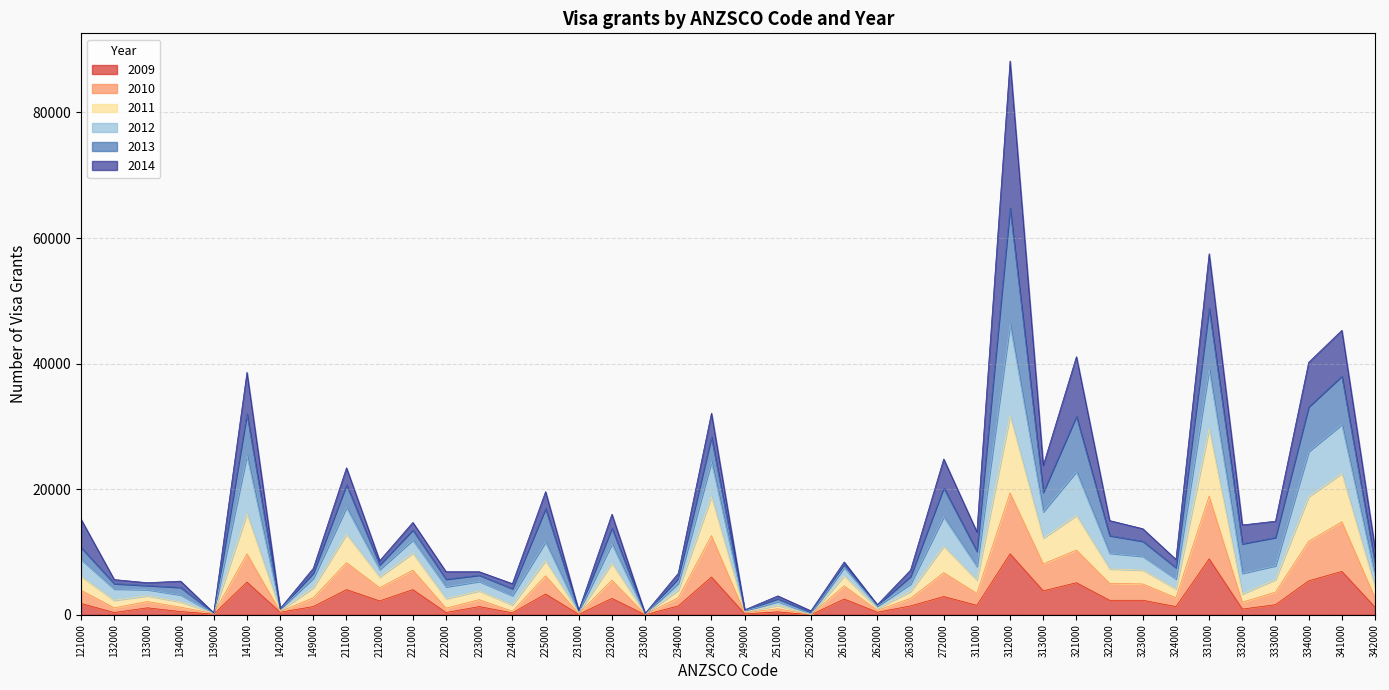

True or false: 2009 has a value of 2239 at 331000.

False